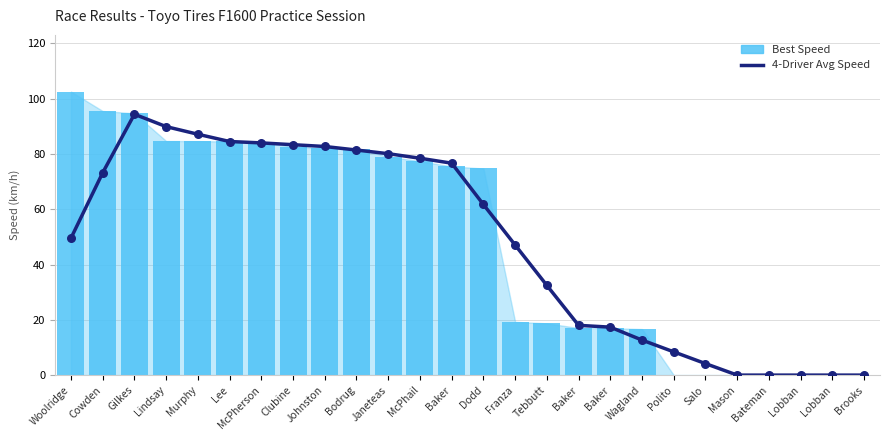

What is the total value across all series at McPherson?

168.2